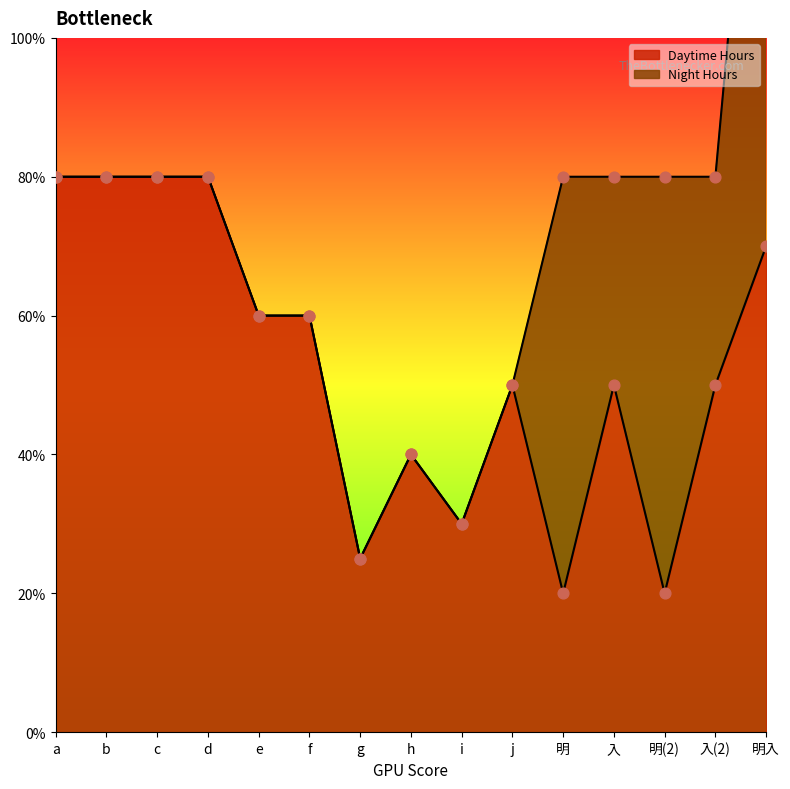

What is the change in value from i to 入?

+2.0